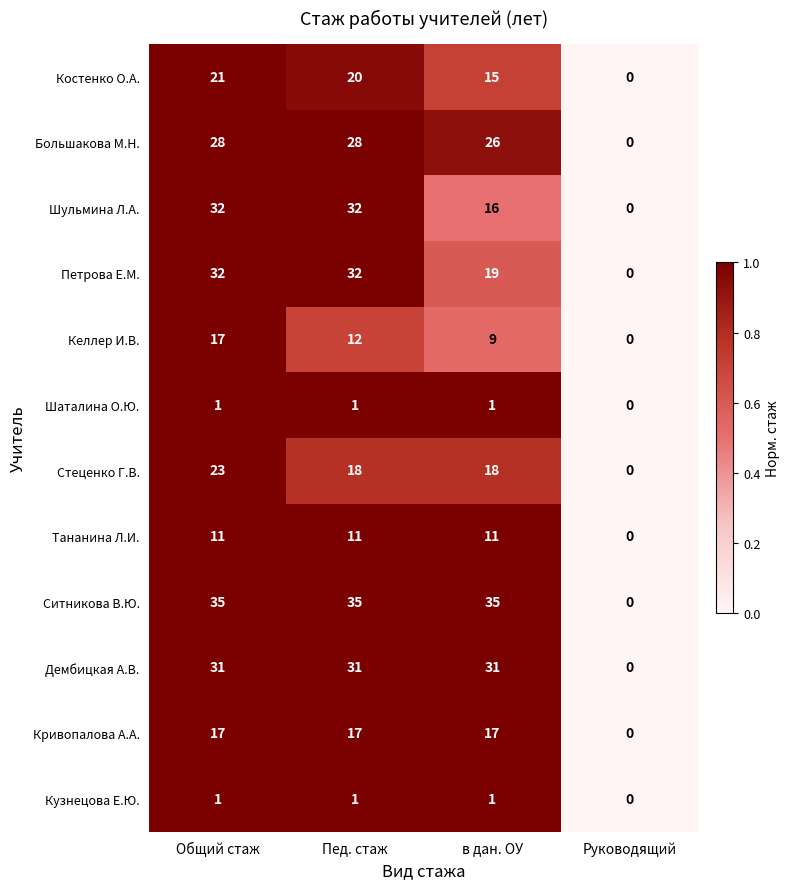

Rank the categories by Келлер И.В. value from lowest to highest.

Руководящий, в дан. ОУ, Пед. стаж, Общий стаж